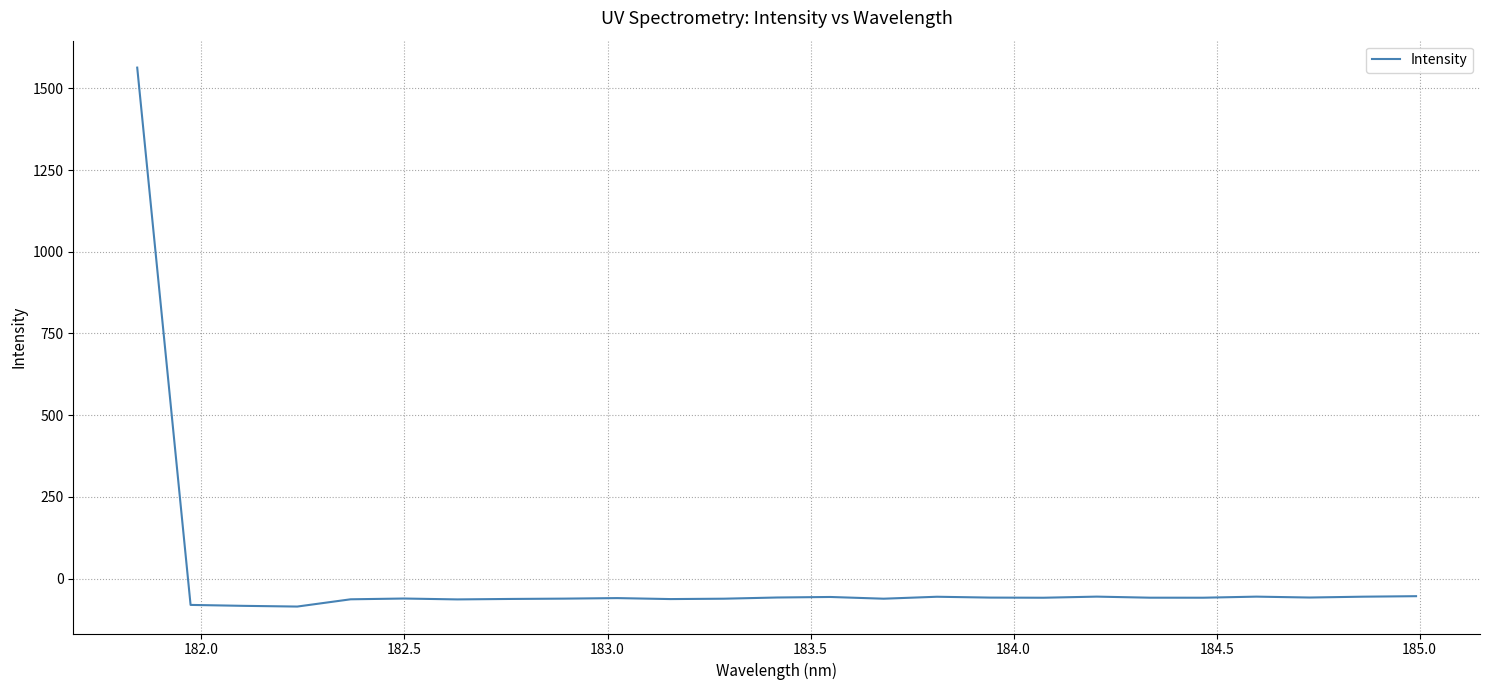

What is the minimum value shown in the chart?

-85.3